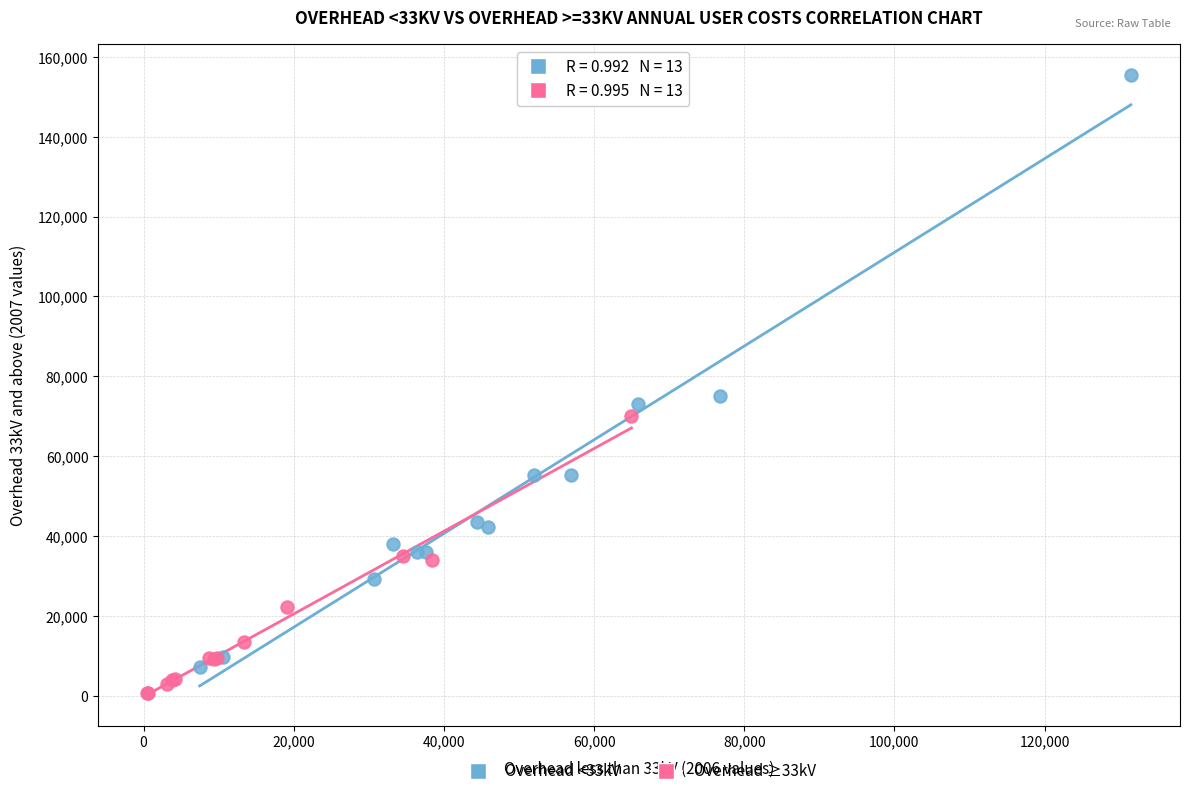

Which series reaches the minimum Y coordinate?

Overhead ≥33kV